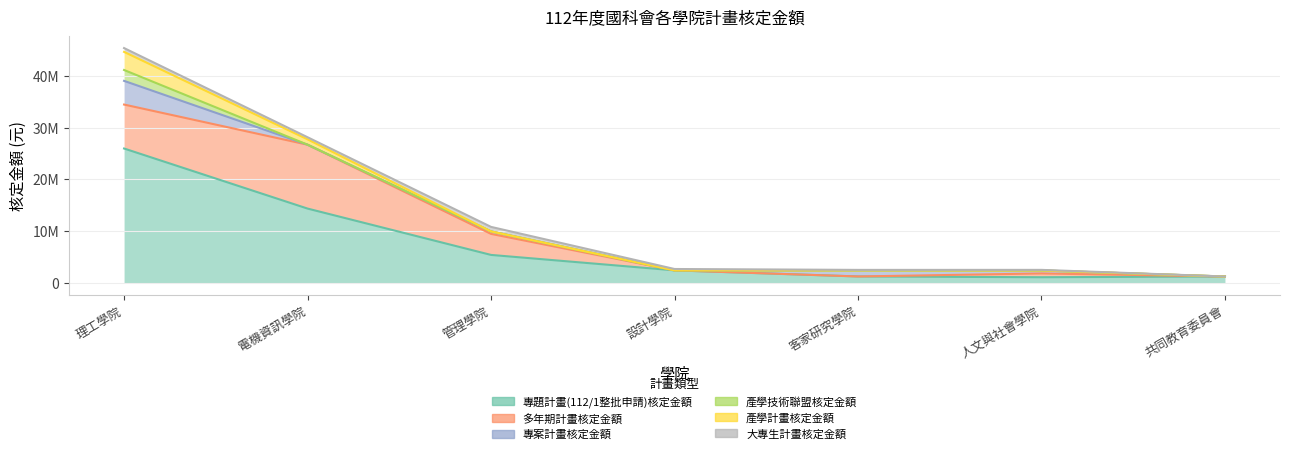

The 產學計畫核定金額 series shows -1675698 at 人文與社會學院. True or false?

False